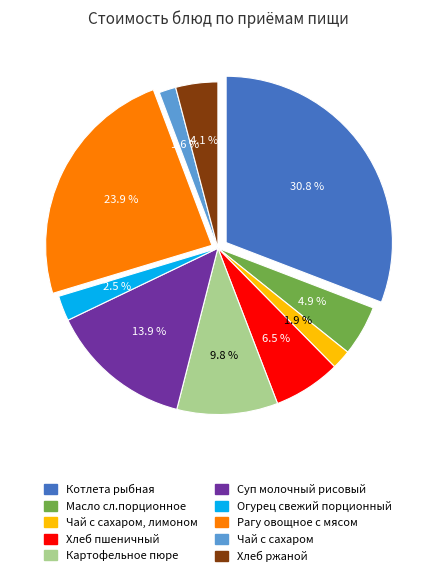

Which category has the smallest portion of the pie?

Чай с сахаром